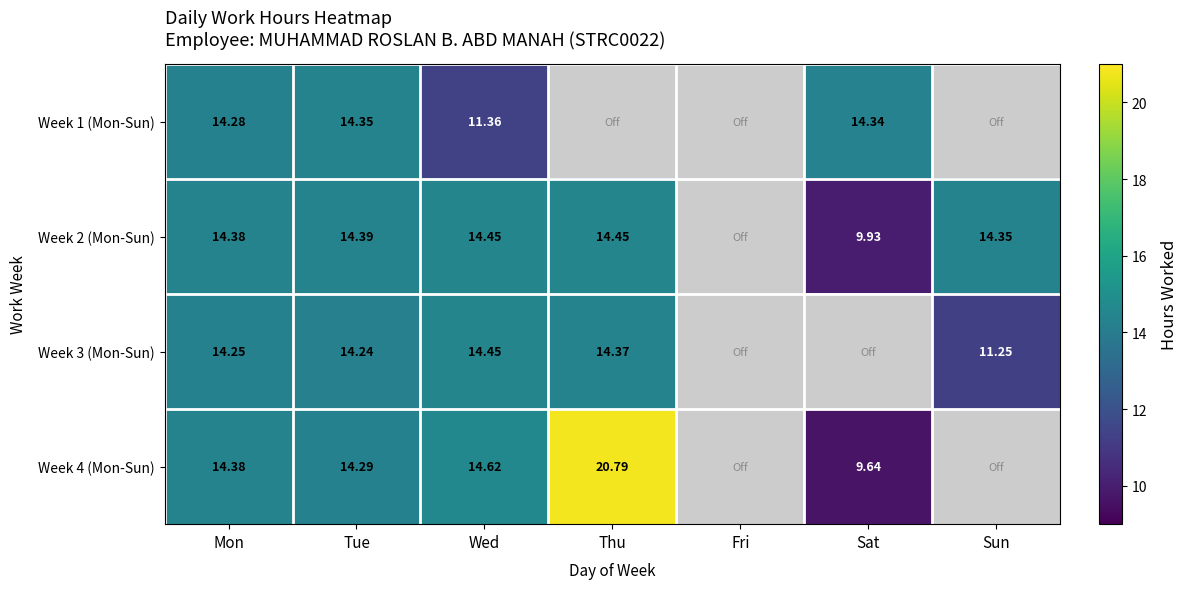

At Tue, list the series in order from smallest to largest.

Week 3 (Mon-Sun), Week 4 (Mon-Sun), Week 1 (Mon-Sun), Week 2 (Mon-Sun)